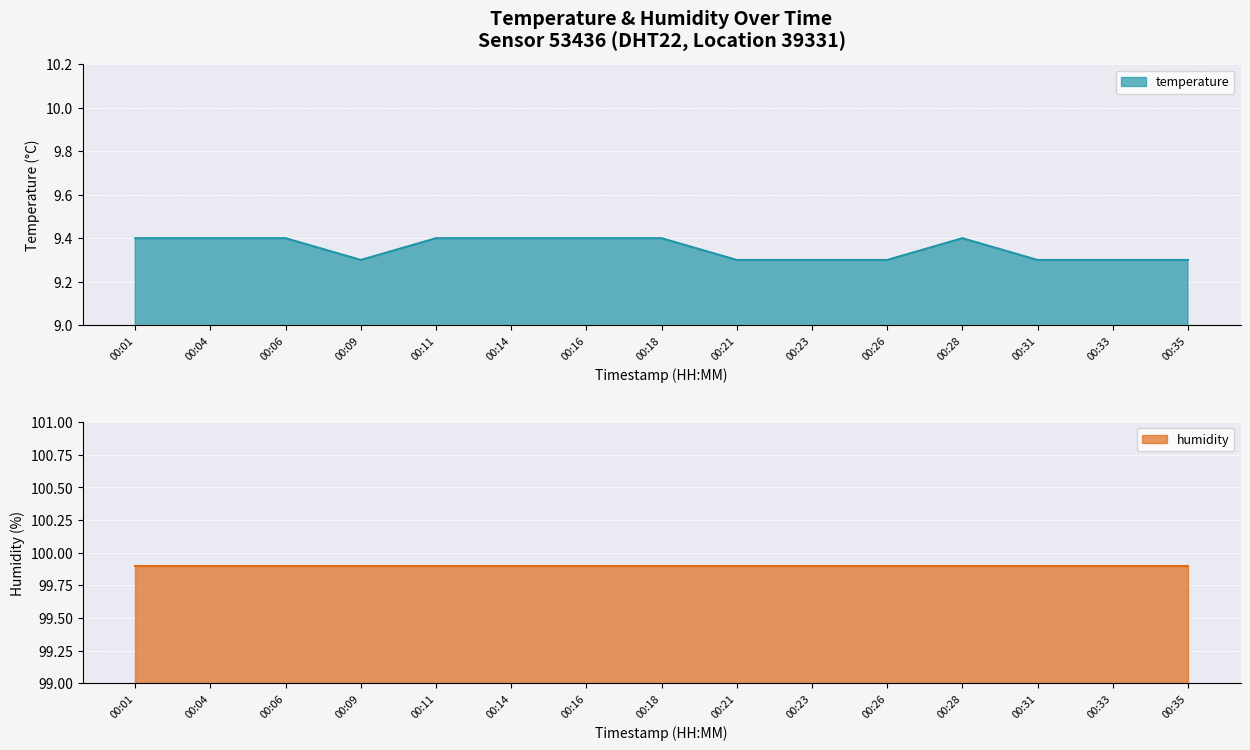

List the labels in order of value, smallest first.

00:09, 00:21, 00:23, 00:26, 00:31, 00:33, 00:35, 00:01, 00:04, 00:06, 00:11, 00:14, 00:16, 00:18, 00:28